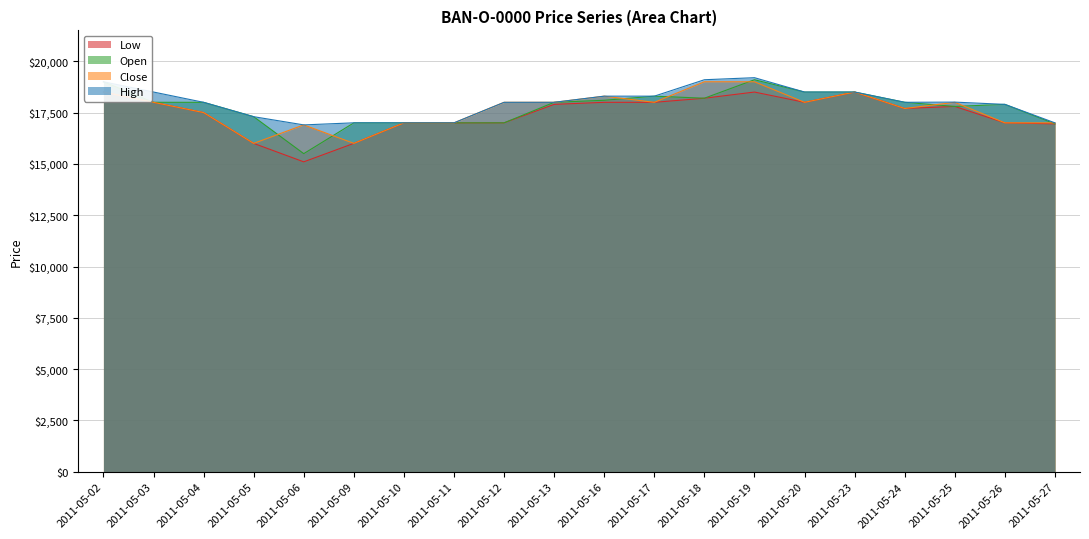

How many lines are shown in the chart?

4